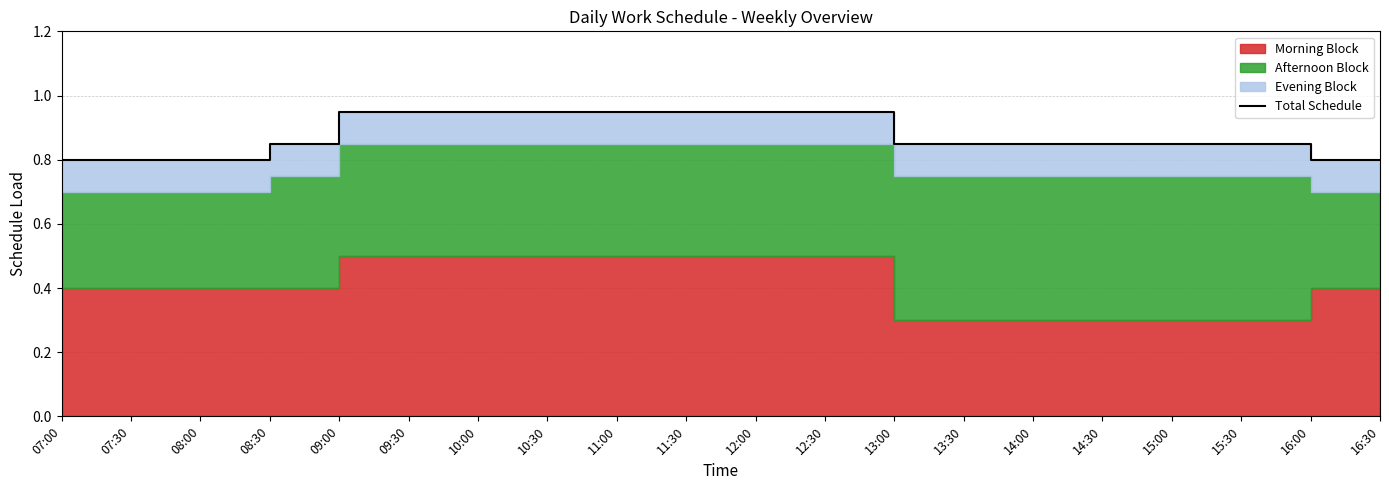

Reading left to right, extract all data points from this chart.

0.8	0.8	0.8	0.8	0.9	0.9	0.9	0.9	0.9	0.9	0.9	0.9	0.8	0.8	0.8	0.8	0.8	0.8	0.8	0.8